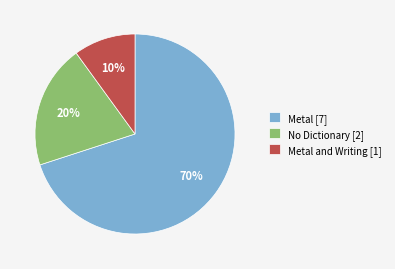

Combined, do Metal and Writing [1] and No Dictionary [2] account for over 50%?

No